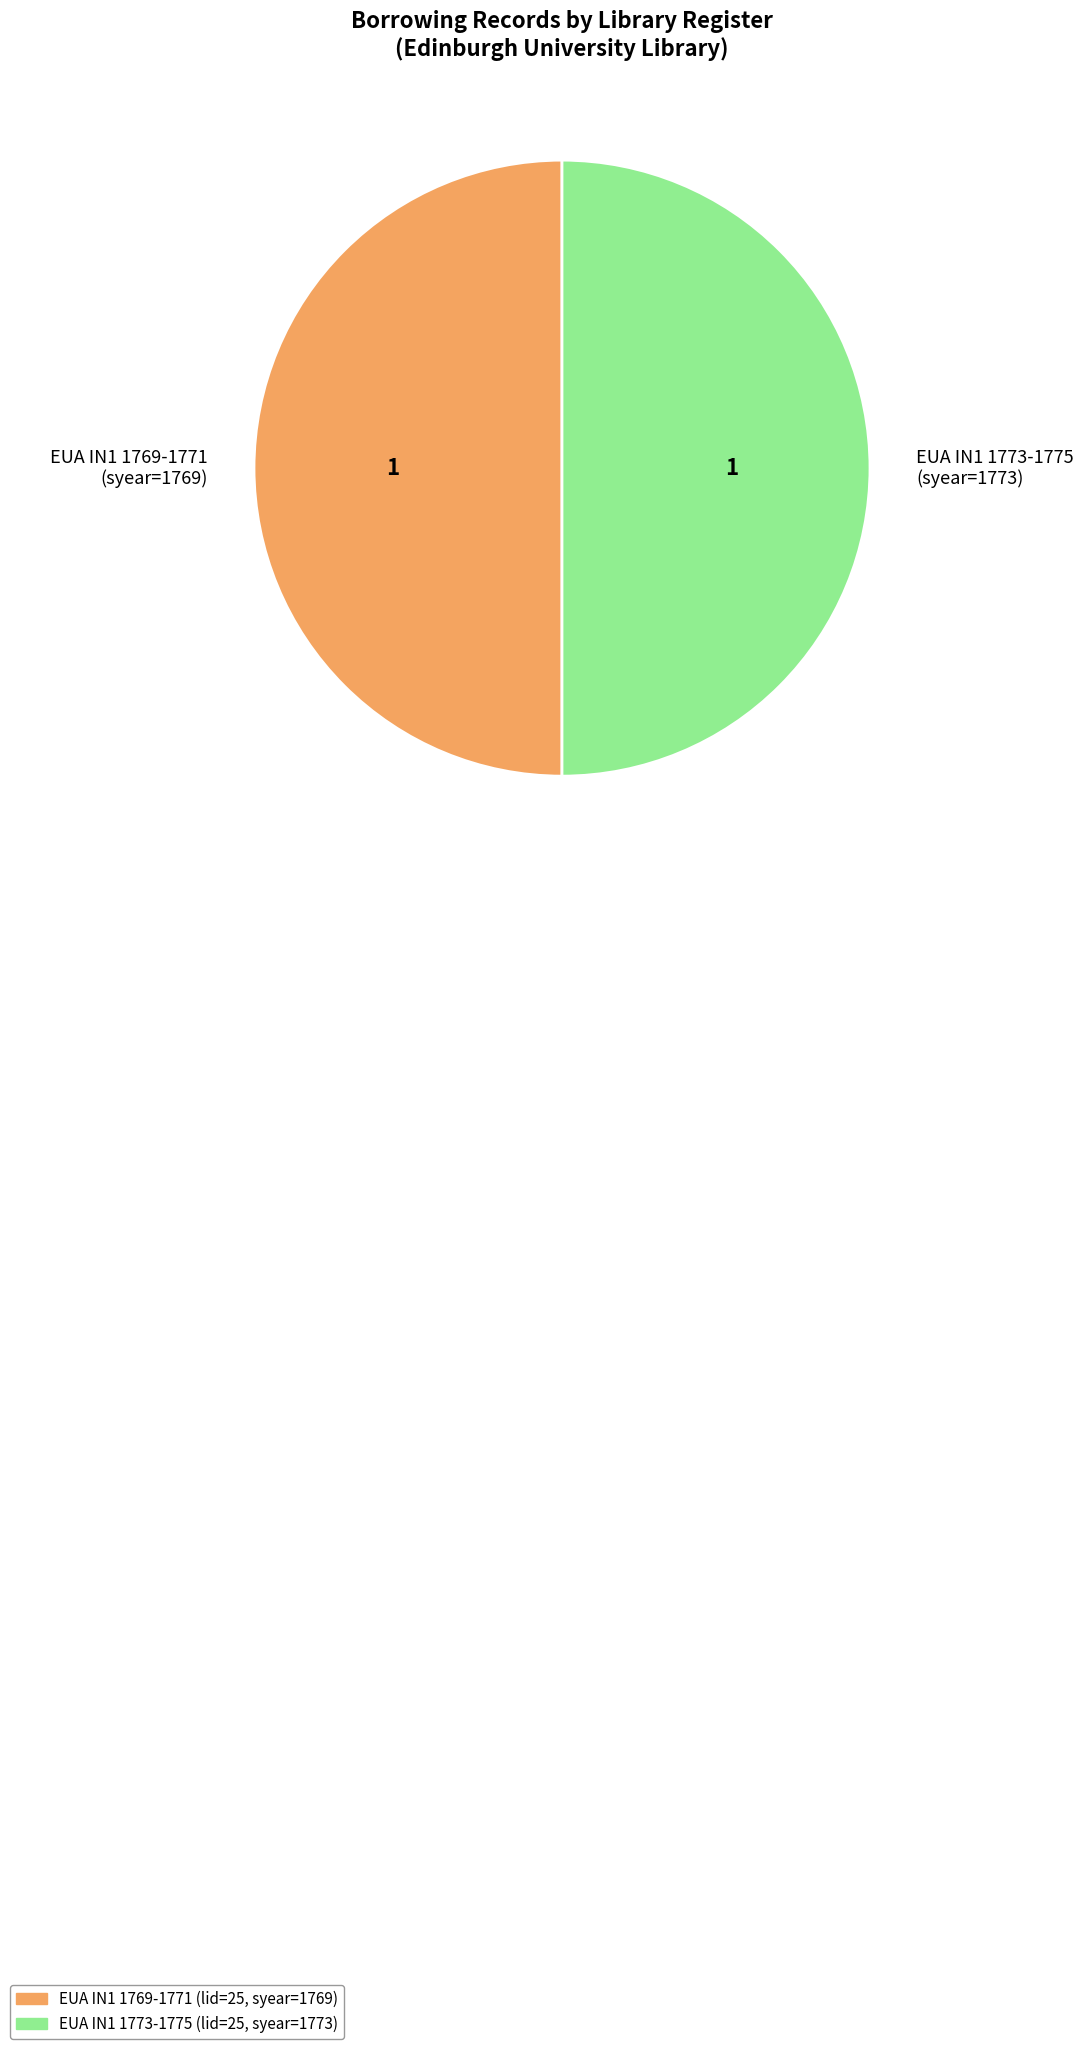

The EUA IN1 1773-1775 (syear=1773) slice represents 62% of the pie. True or false?

False